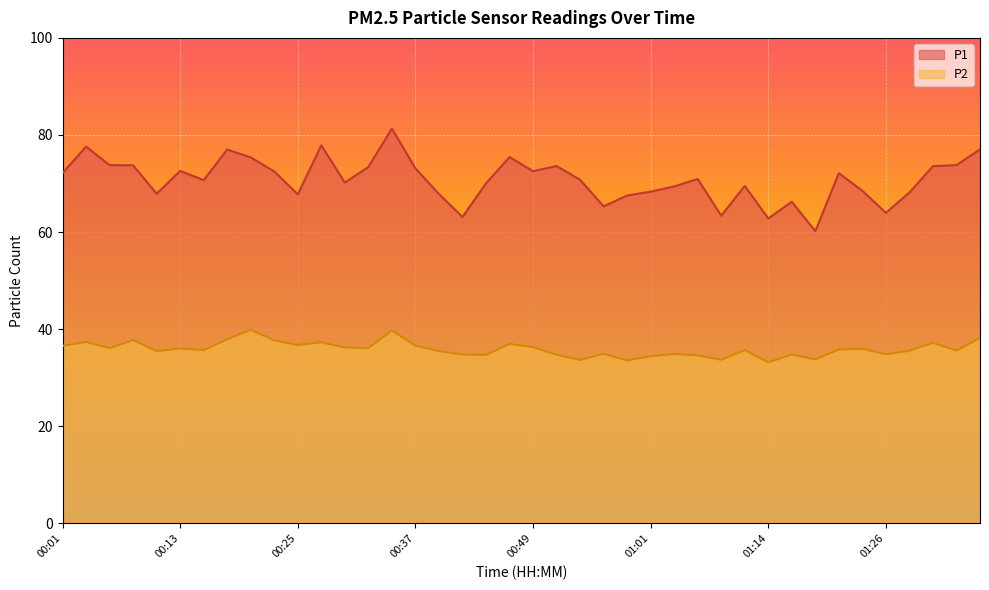

What is the difference between the maximum and minimum values in the P2 series?

6.7